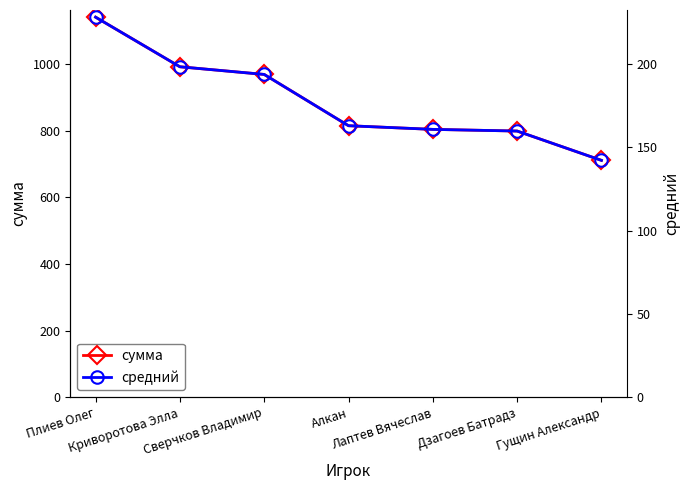

What is the smallest value displayed?

142.2